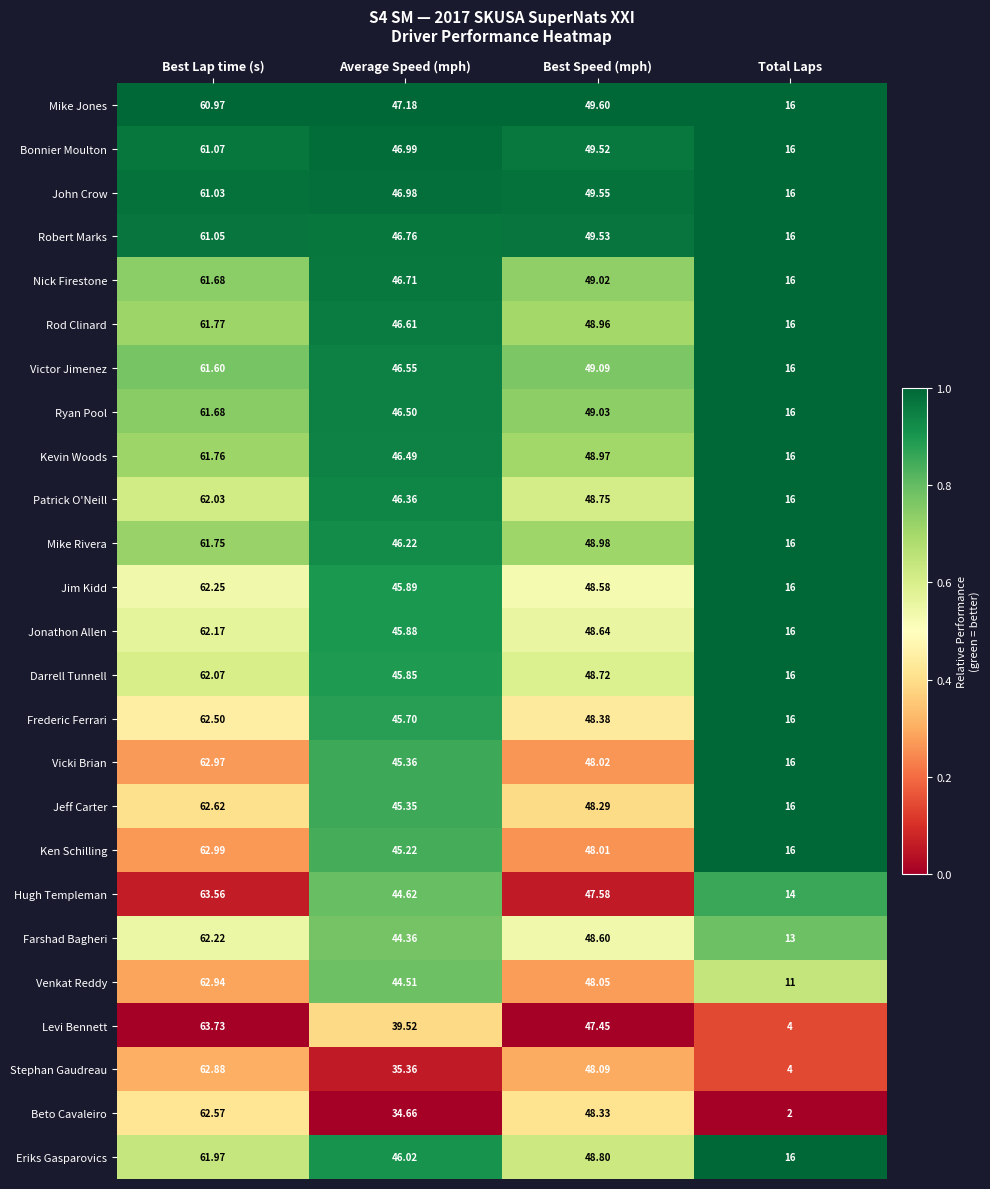

At which label does Robert Marks first exceed 49?

Best Lap time (s)